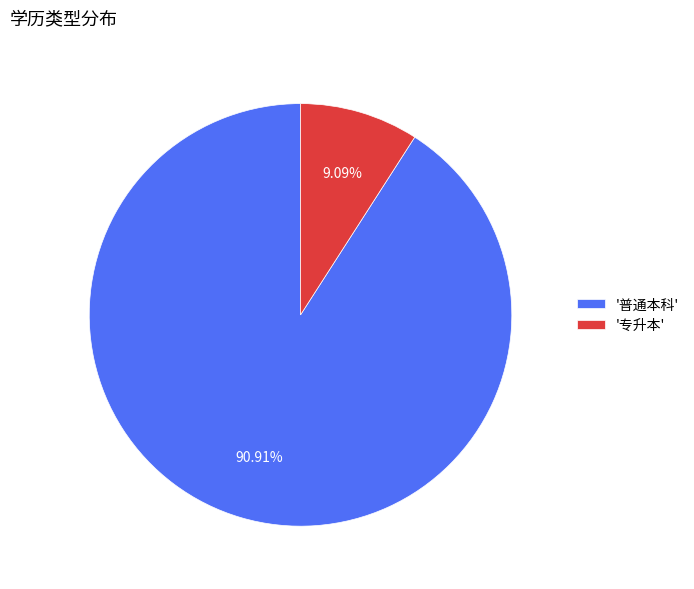

Is the sum of '专升本' and '普通本科' greater than half?

Yes